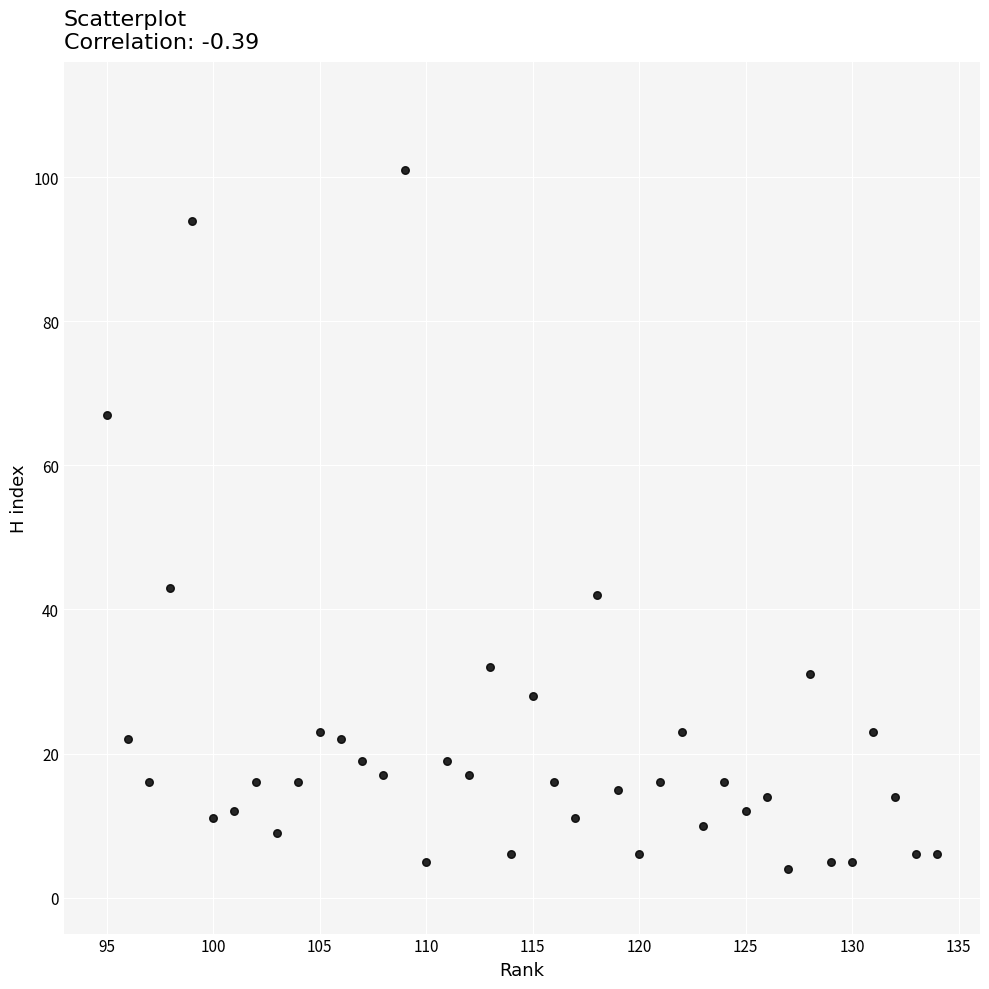

What is the range of X values (max minus min)?

39